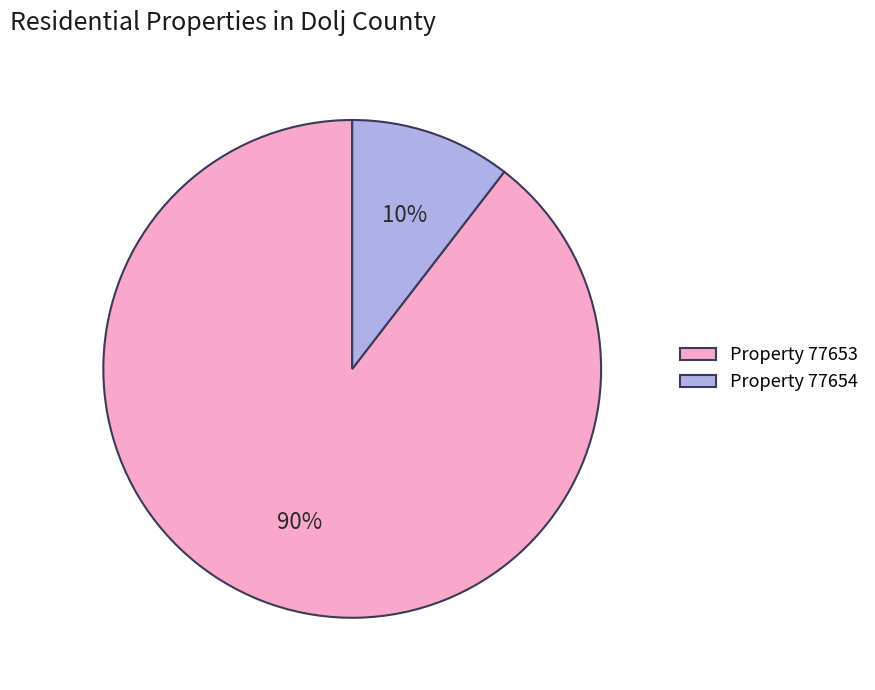

What is the majority slice?

Property 77653